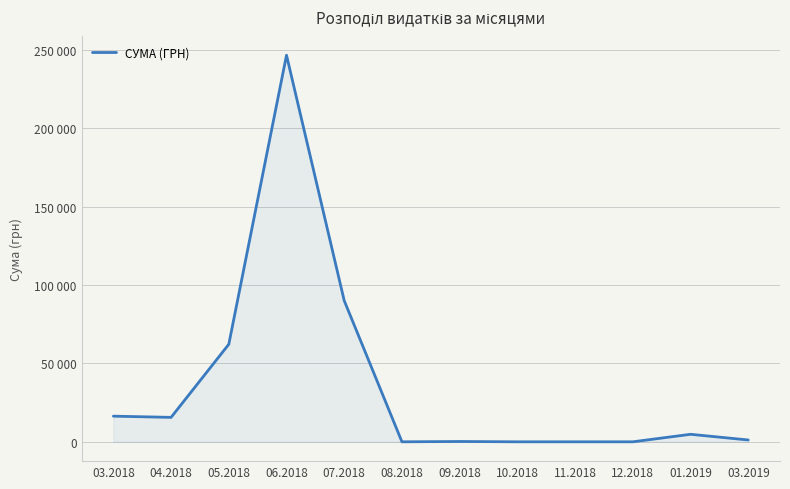

Reading right to left, list all the values displayed in this chart.

1168.8	4792.6	0.0	0.0	0.0	200.0	0.0	90004.0	246534.4	62200.8	15588.1	16354.0